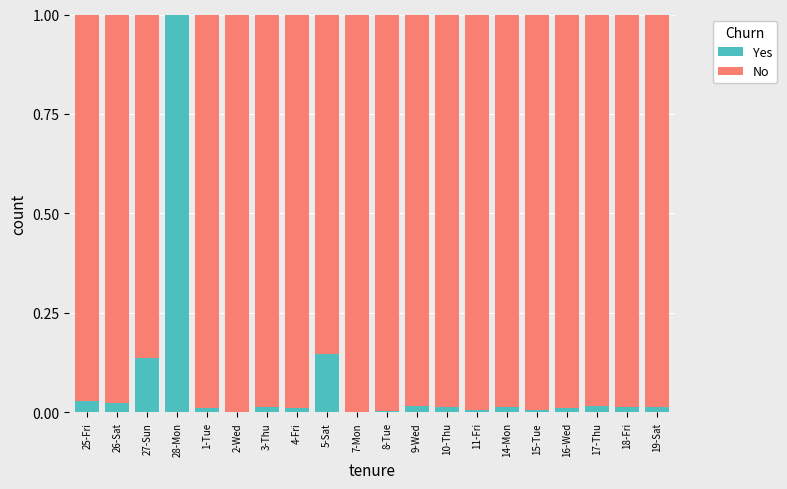

Are the bars grouped side by side (vs. stacked)?

No